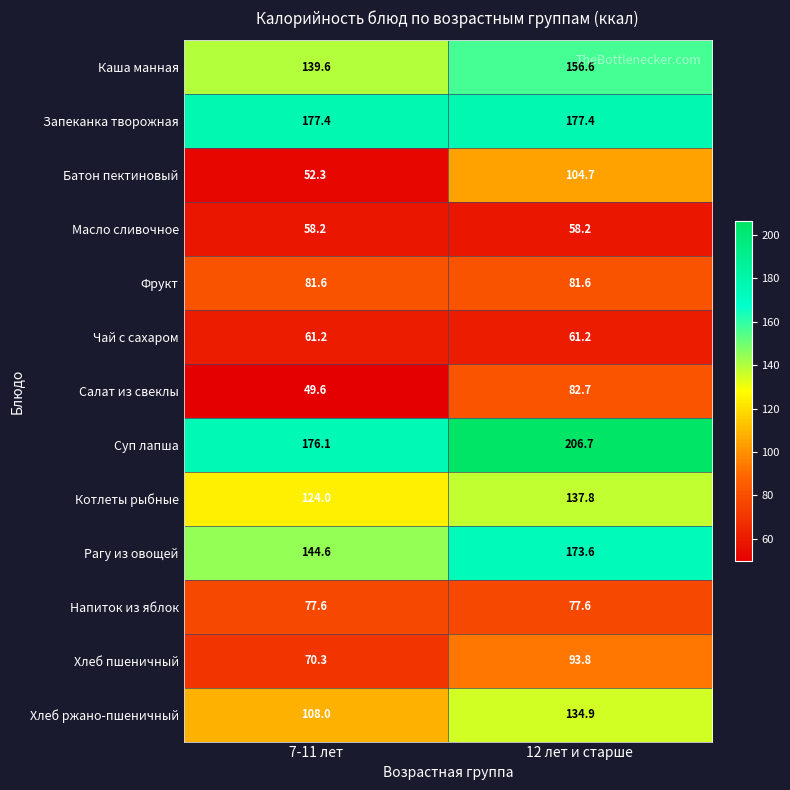

What is the spread (max minus min) of values at 7-11 лет?

127.8